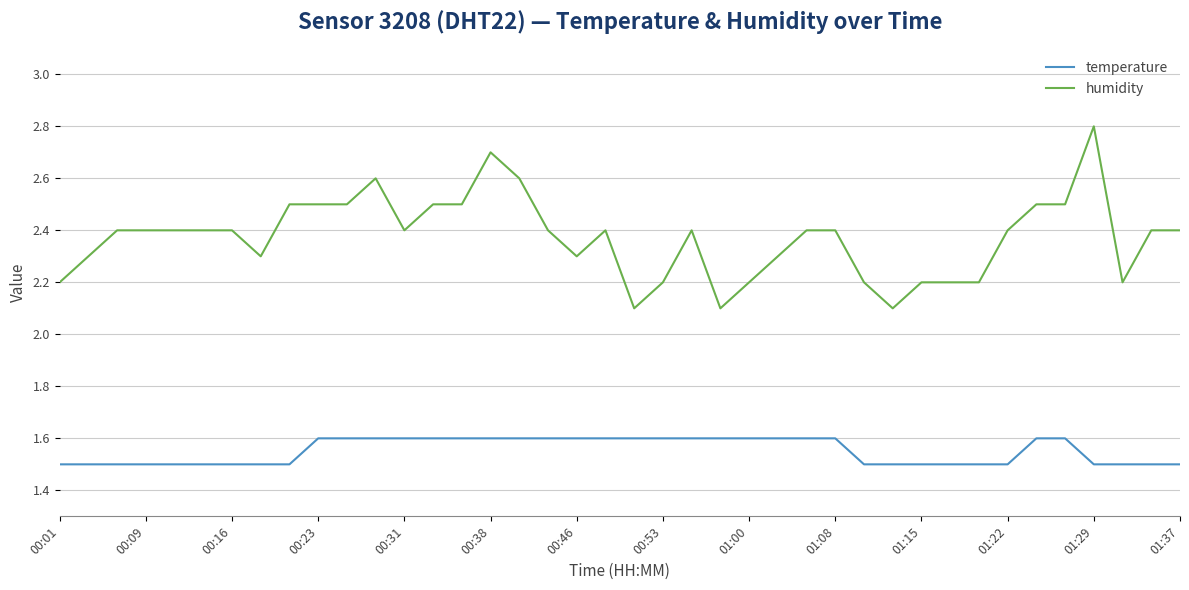

Reading left to right, list all the values displayed in this chart.

temperature: 1.5	1.5	1.5	1.5	1.5	1.5	1.5	1.5	1.5	1.6	1.6	1.6	1.6	1.6	1.6	1.6	1.6	1.6	1.6	1.6	1.6	1.6	1.6	1.6	1.6	1.6	1.6	1.6	1.5	1.5	1.5	1.5	1.5	1.5	1.6	1.6	1.5	1.5	1.5	1.5
humidity: 2.2	2.3	2.4	2.4	2.4	2.4	2.4	2.3	2.5	2.5	2.5	2.6	2.4	2.5	2.5	2.7	2.6	2.4	2.3	2.4	2.1	2.2	2.4	2.1	2.2	2.3	2.4	2.4	2.2	2.1	2.2	2.2	2.2	2.4	2.5	2.5	2.8	2.2	2.4	2.4